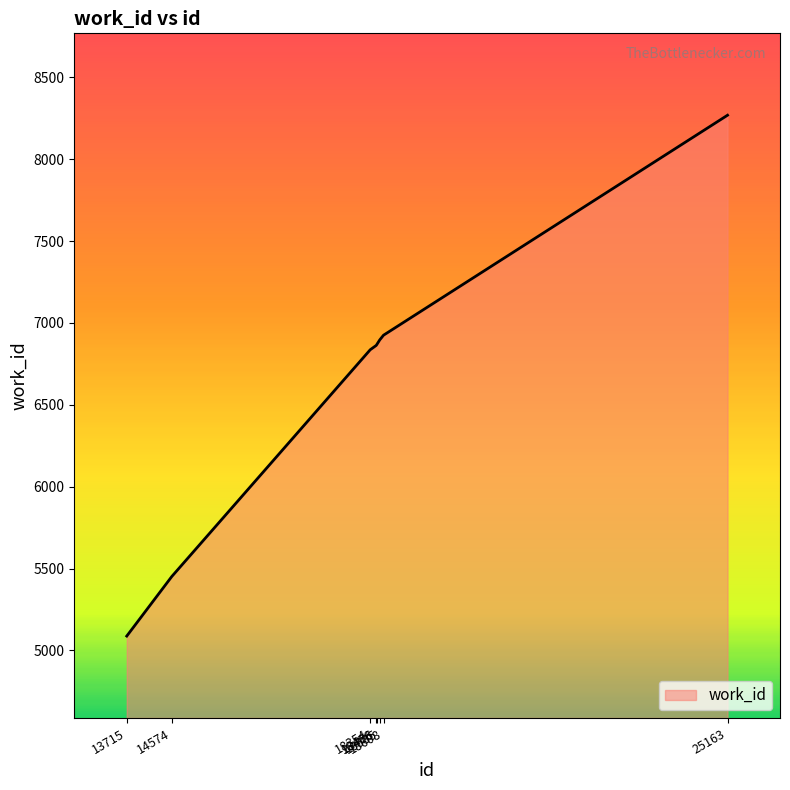

What is the minimum value shown in the chart?

5088